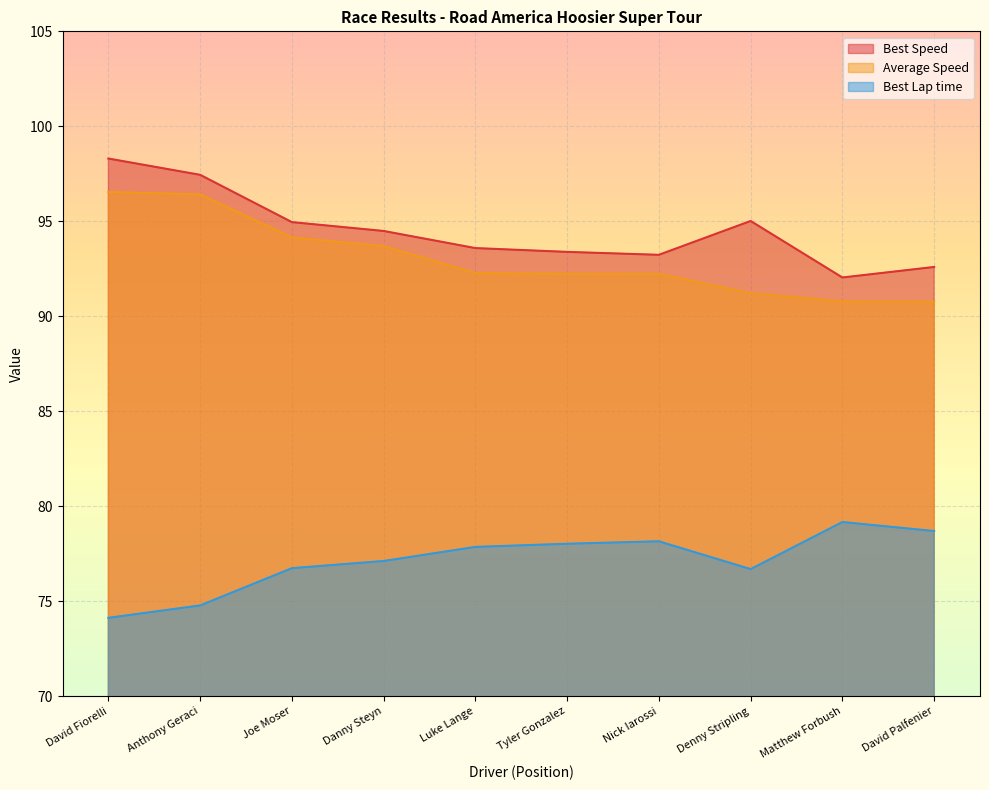

What position from the left is David Palfenier?

10